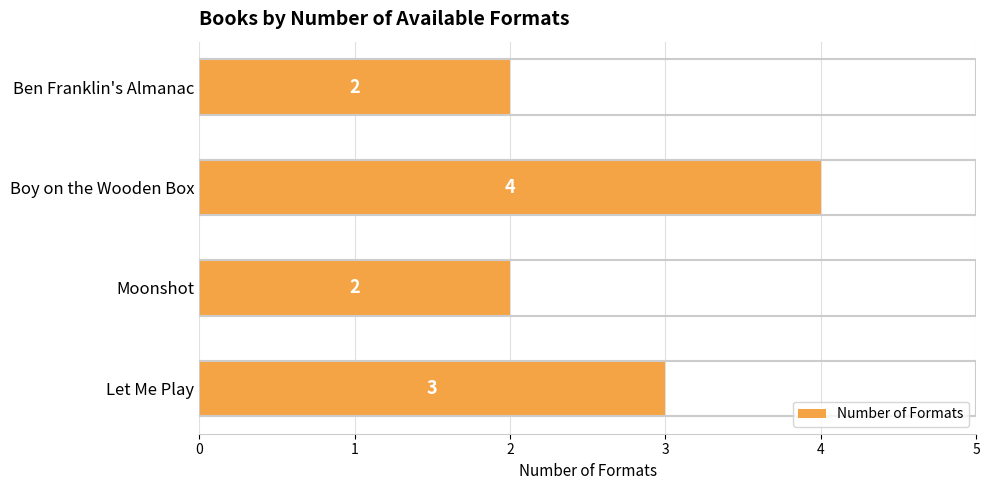

Which category has the highest value across all series?

Boy on the Wooden Box